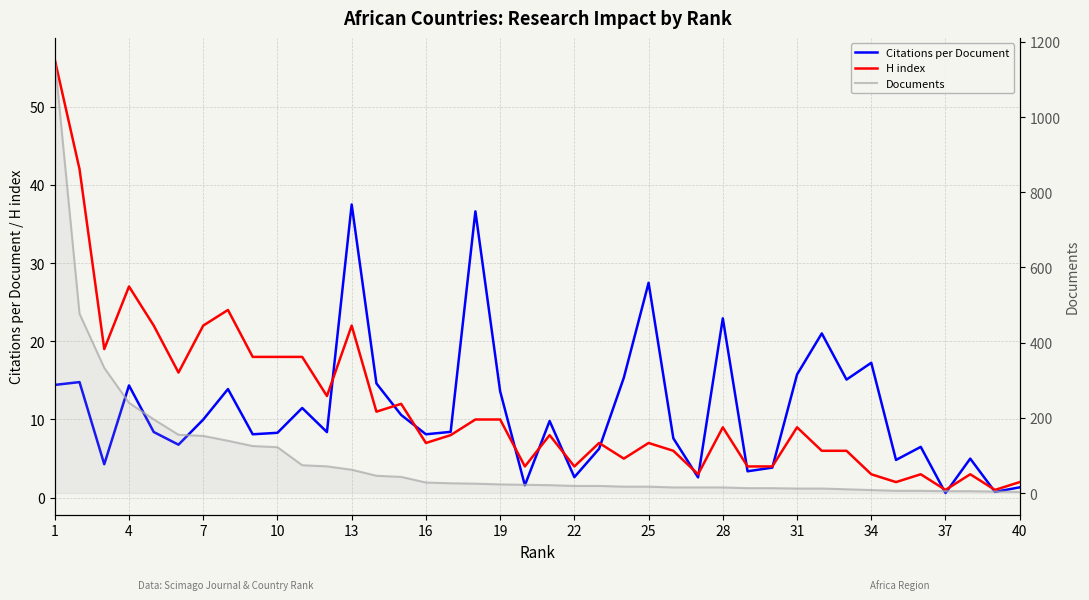

How many lines are shown in the chart?

3